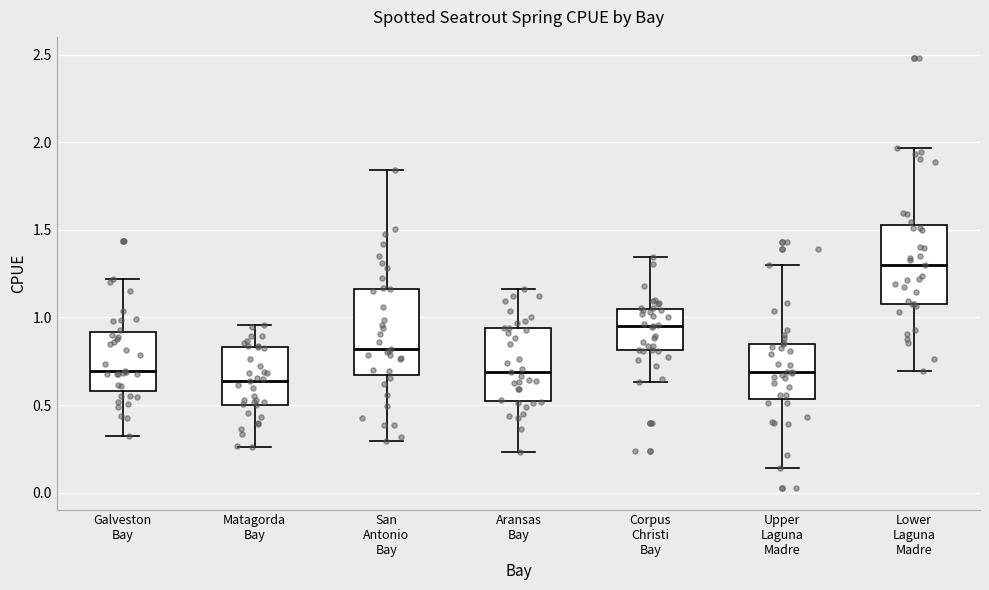

Which box's median line is the highest?

Lower Laguna Madre